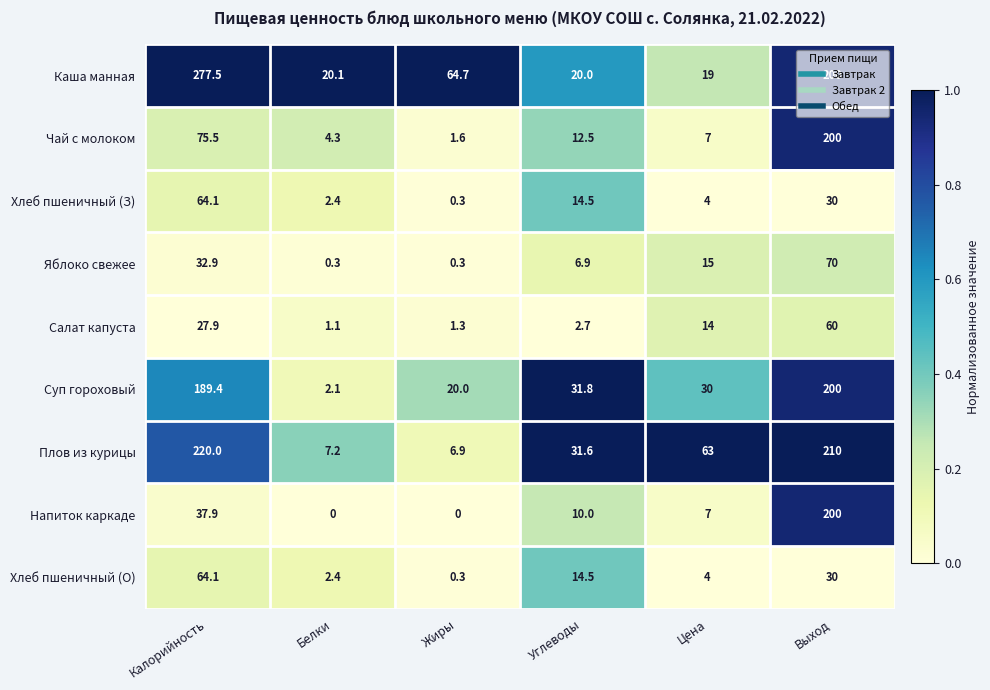

At which label does Хлеб пшеничный (О) first exceed 14?

Калорийность